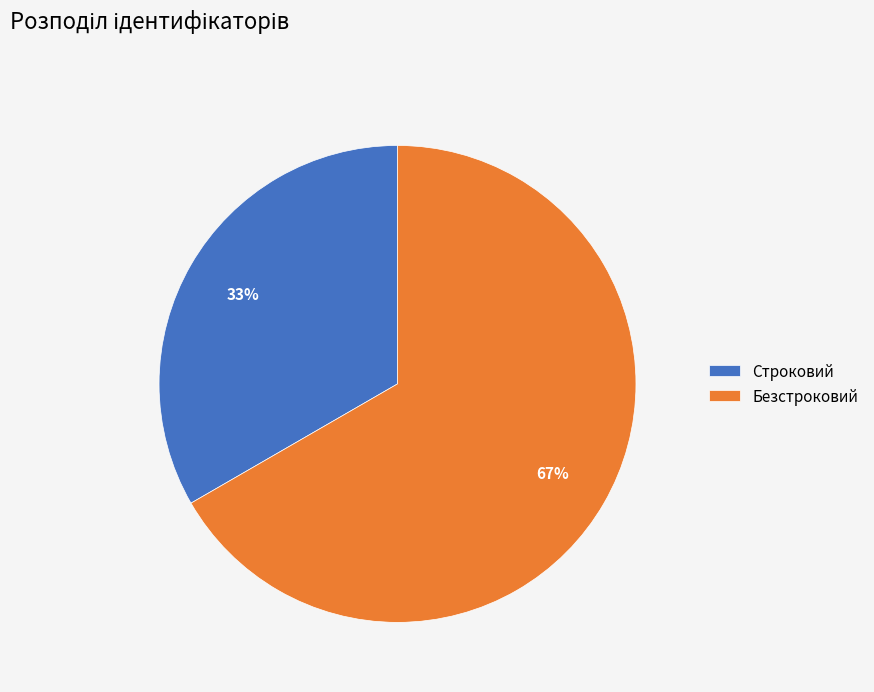

To the nearest percent, what is the combined percentage of Строковий and Безстроковий?

100%